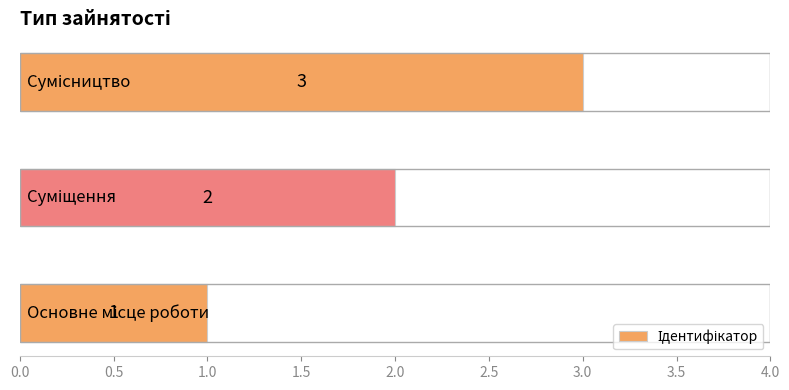

How many values are between 1 and 3?

3